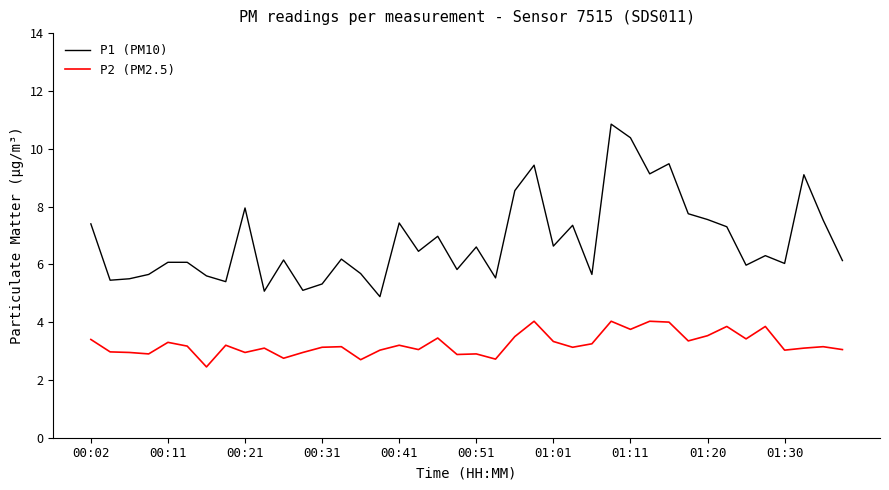

What is the minimum value for P2 (PM2.5)?

2.5